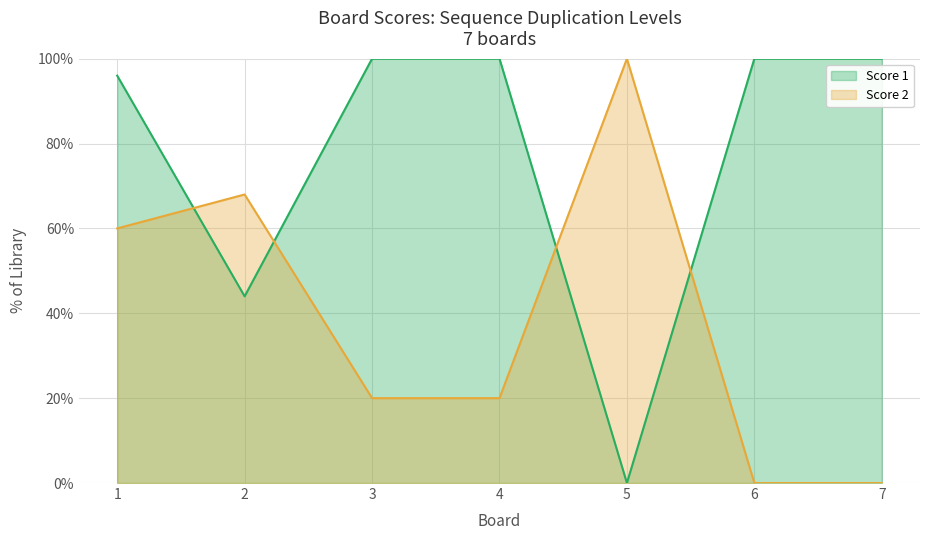

Reading left to right, list all the values displayed in this chart.

Score 1: 96	44	100	100	0	100	100
Score 2: 60	68	20	20	100	0	0